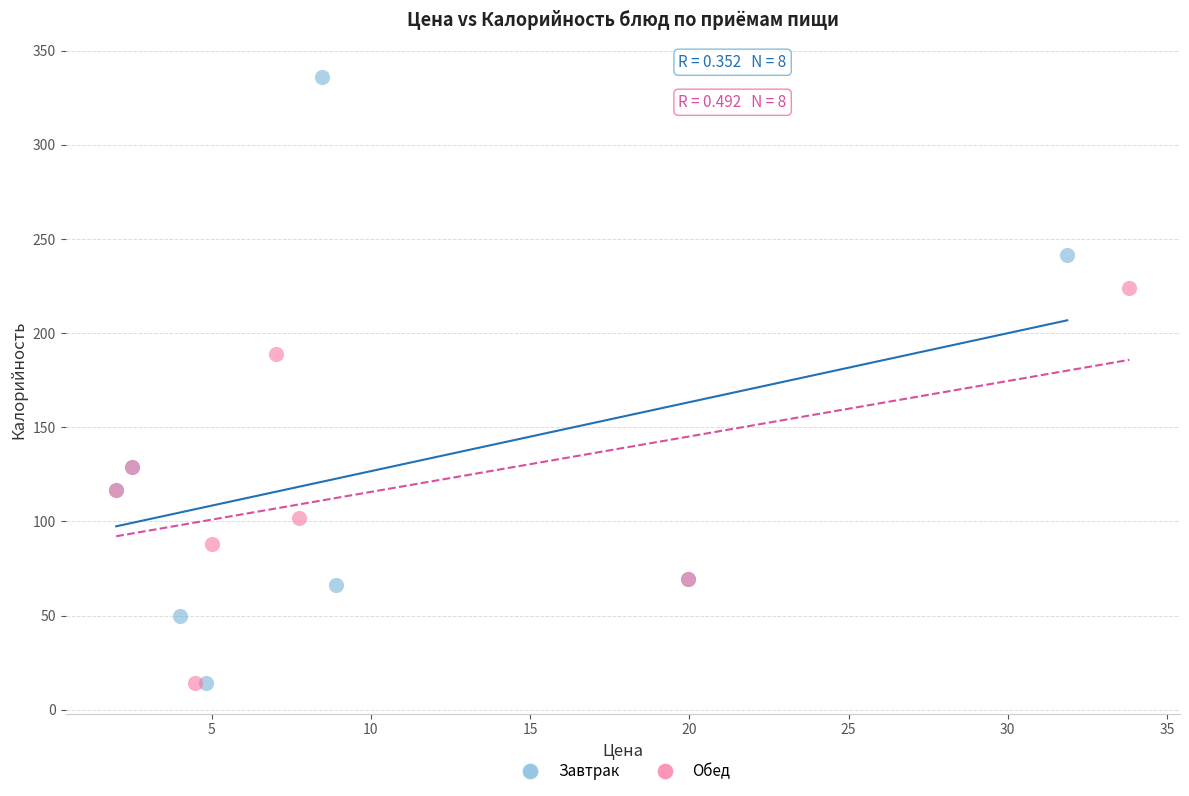

Which series reaches the maximum Y coordinate?

Завтрак